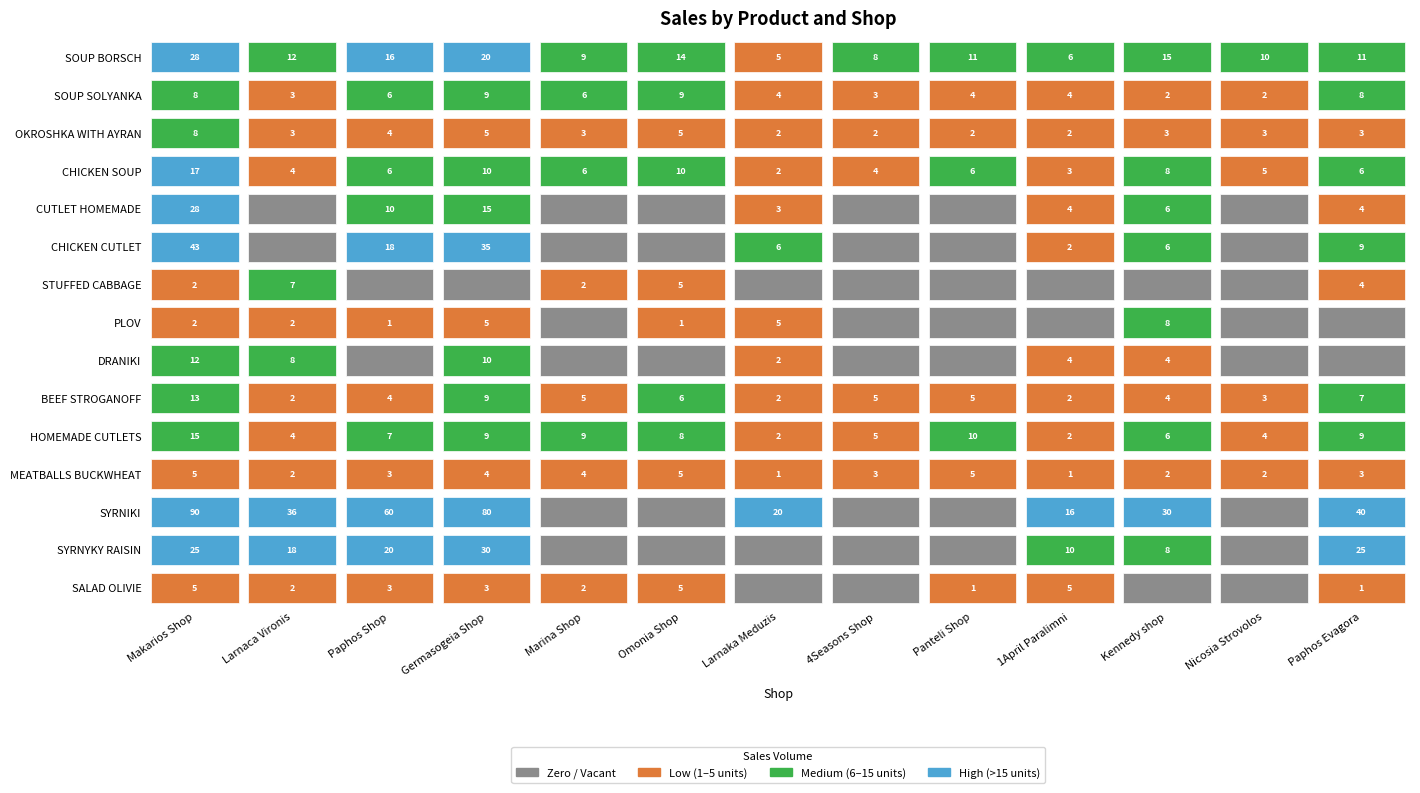

Rank the series at 1April Paralimni from lowest to highest value.

STUFFED CABBAGE, PLOV, MEATBALLS BUCKWHEAT, OKROSHKA WITH AYRAN, CHICKEN CUTLET, BEEF STROGANOFF, HOMEMADE CUTLETS, CHICKEN SOUP, SOUP SOLYANKA, CUTLET HOMEMADE, DRANIKI, SALAD OLIVIE, SOUP BORSCH, SYRNYKY RAISIN, SYRNIKI